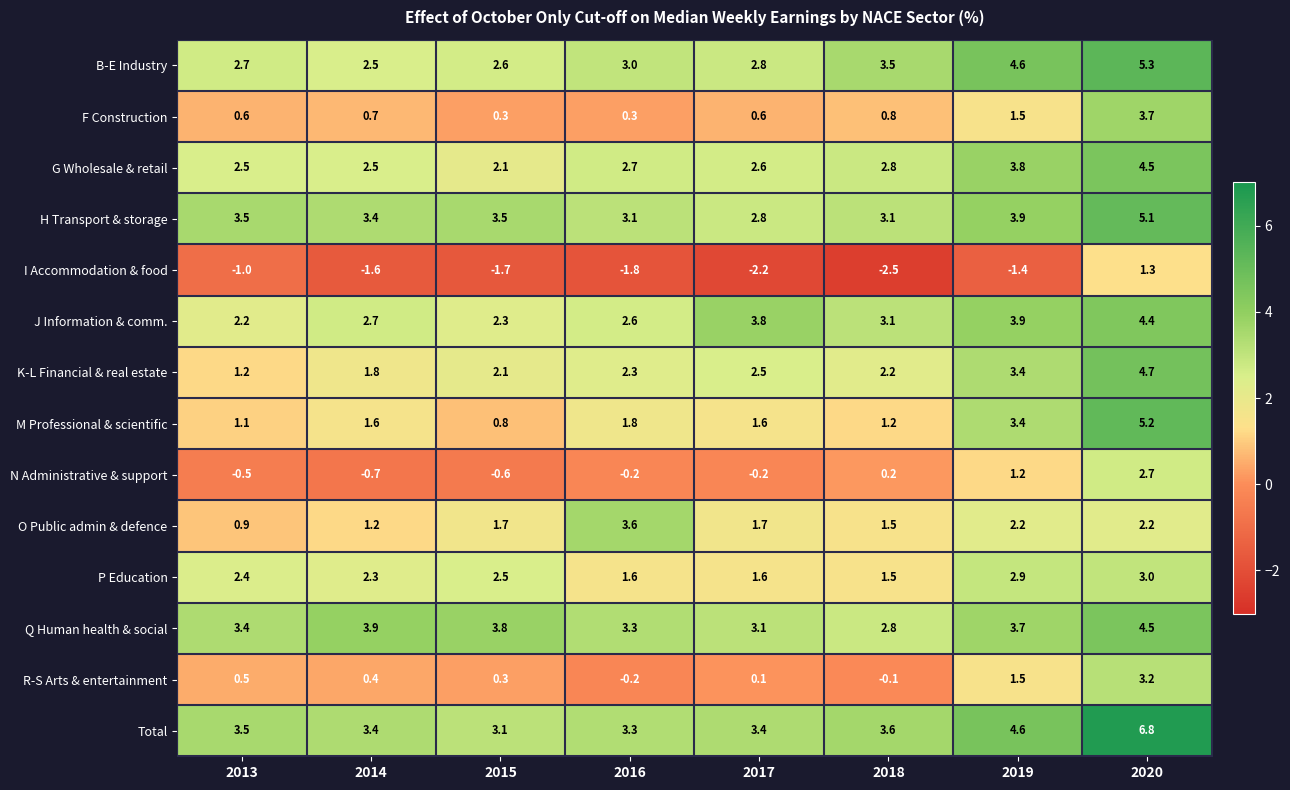

What is the difference between the maximum and minimum values in the M Professional & scientific series?

4.4